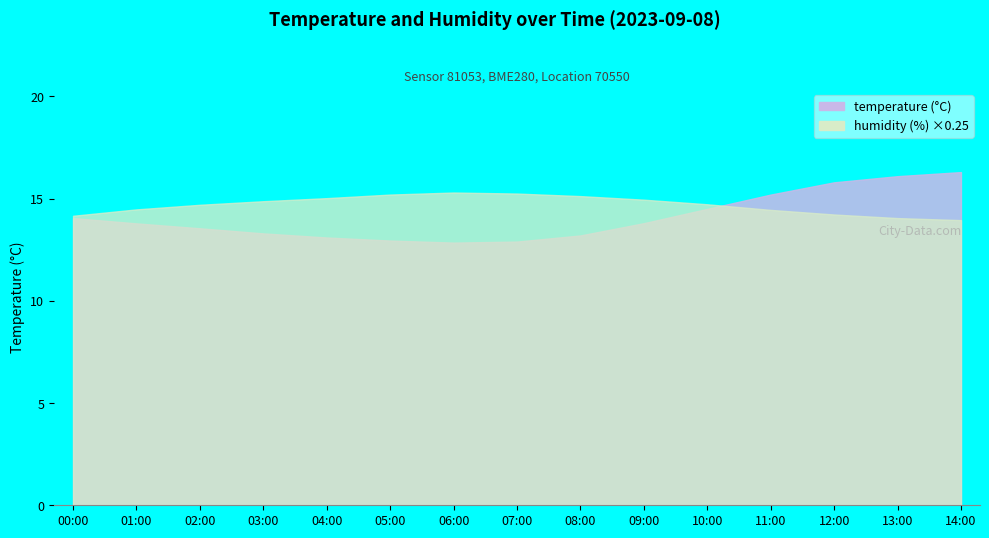

Which series changed the most between 05:00 and 12:00?

humidity